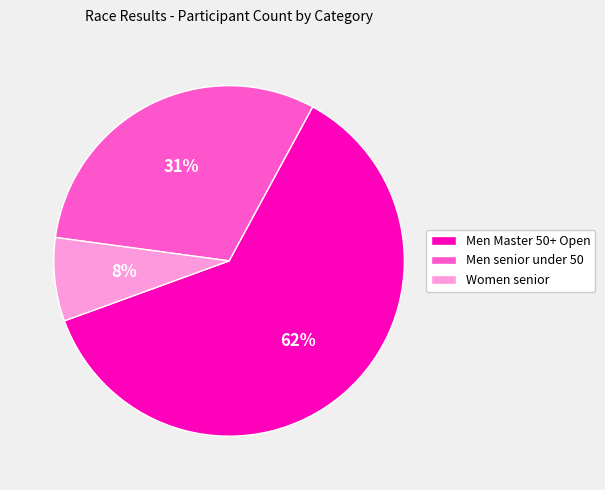

What percentage is the Men senior under 50 slice, to the nearest percent?

31%